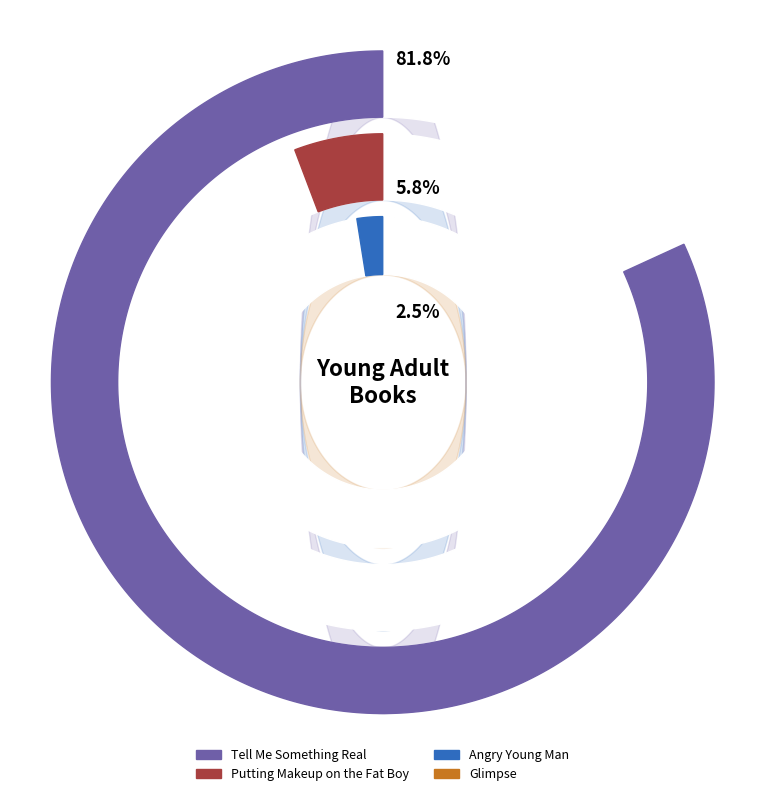

True or false: Angry Young Man accounts for 2% of the total.

True